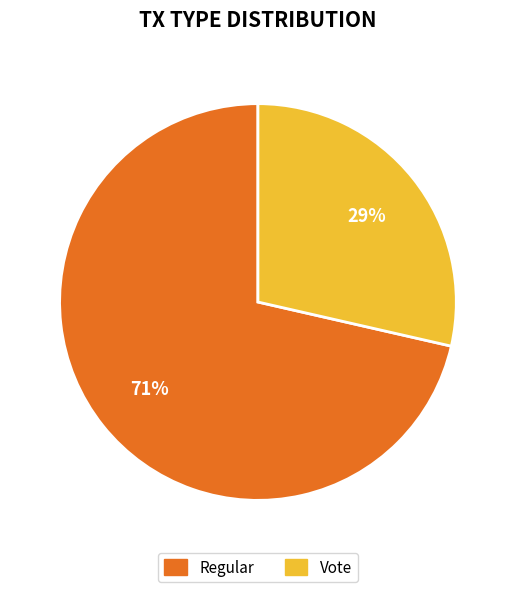

Rank the categories by value from lowest to highest.

Vote, Regular